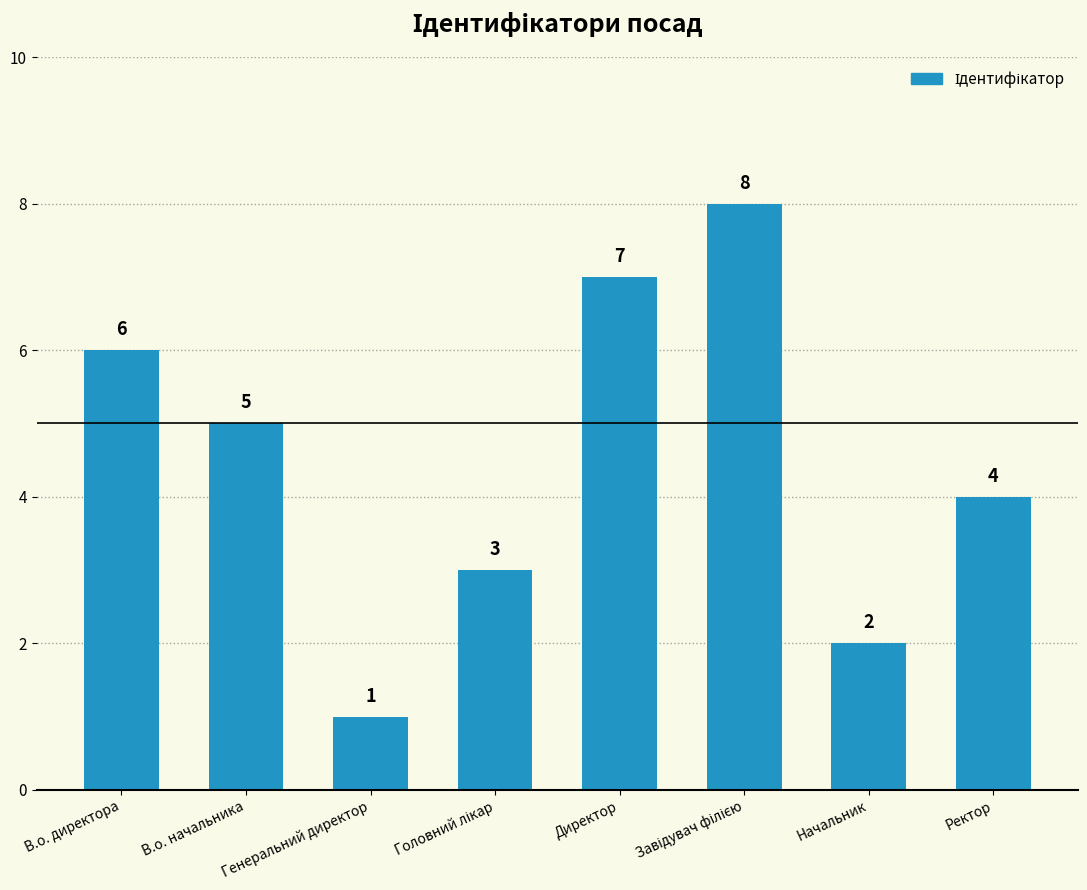

Which category has the lowest value across all series?

Генеральний директор